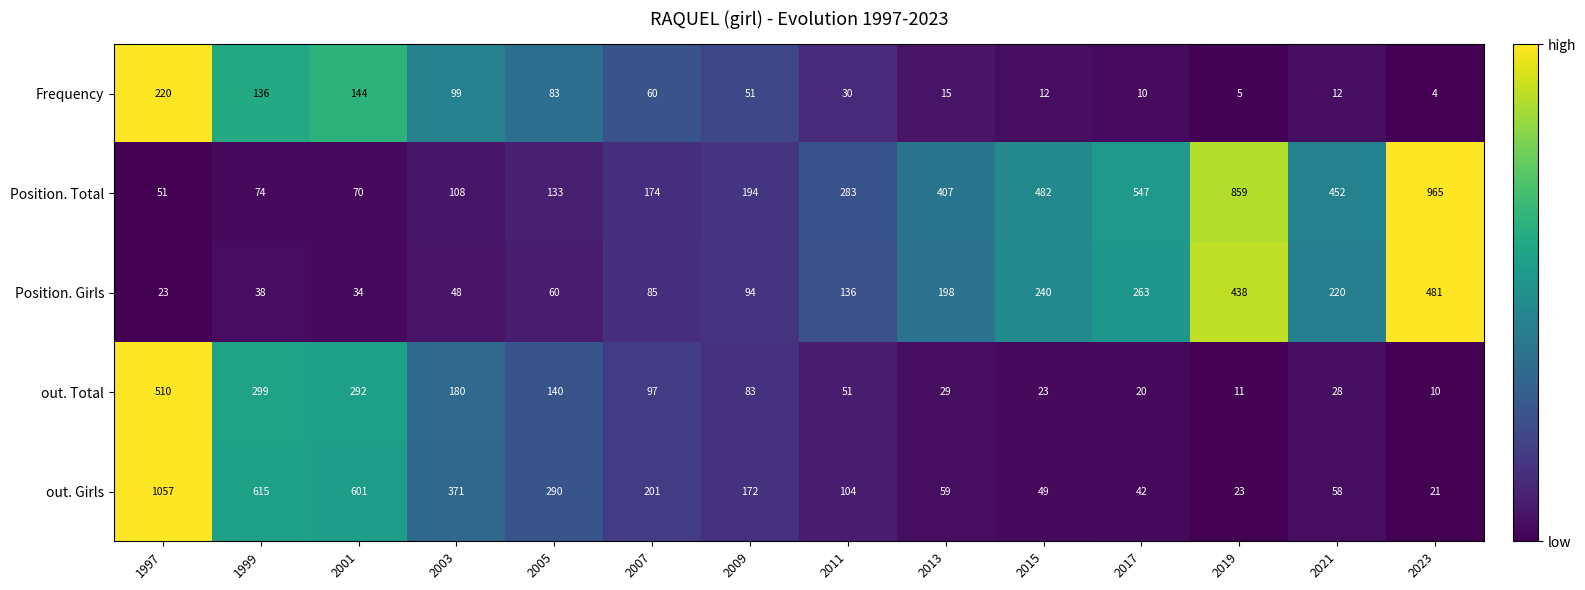

What is the difference between the maximum and minimum values in the out. Total series?

500